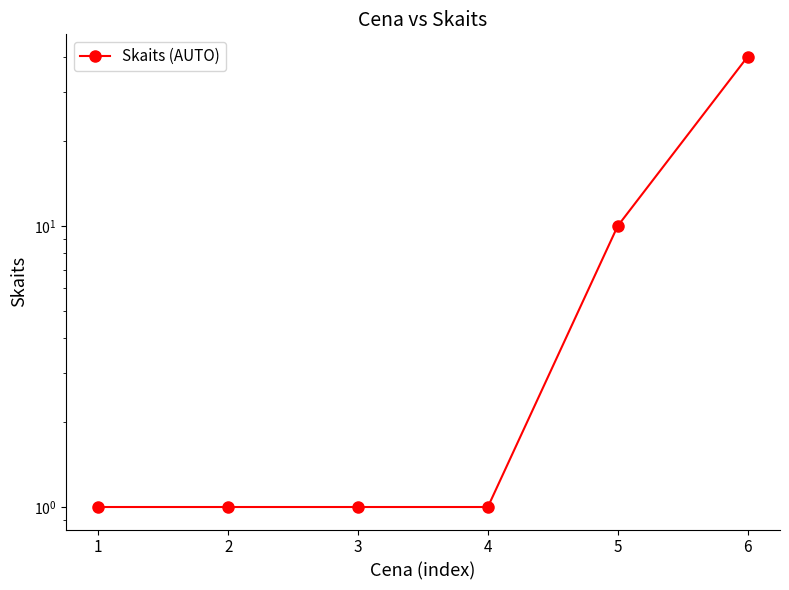

What is the value of the 4th point from the left?

1